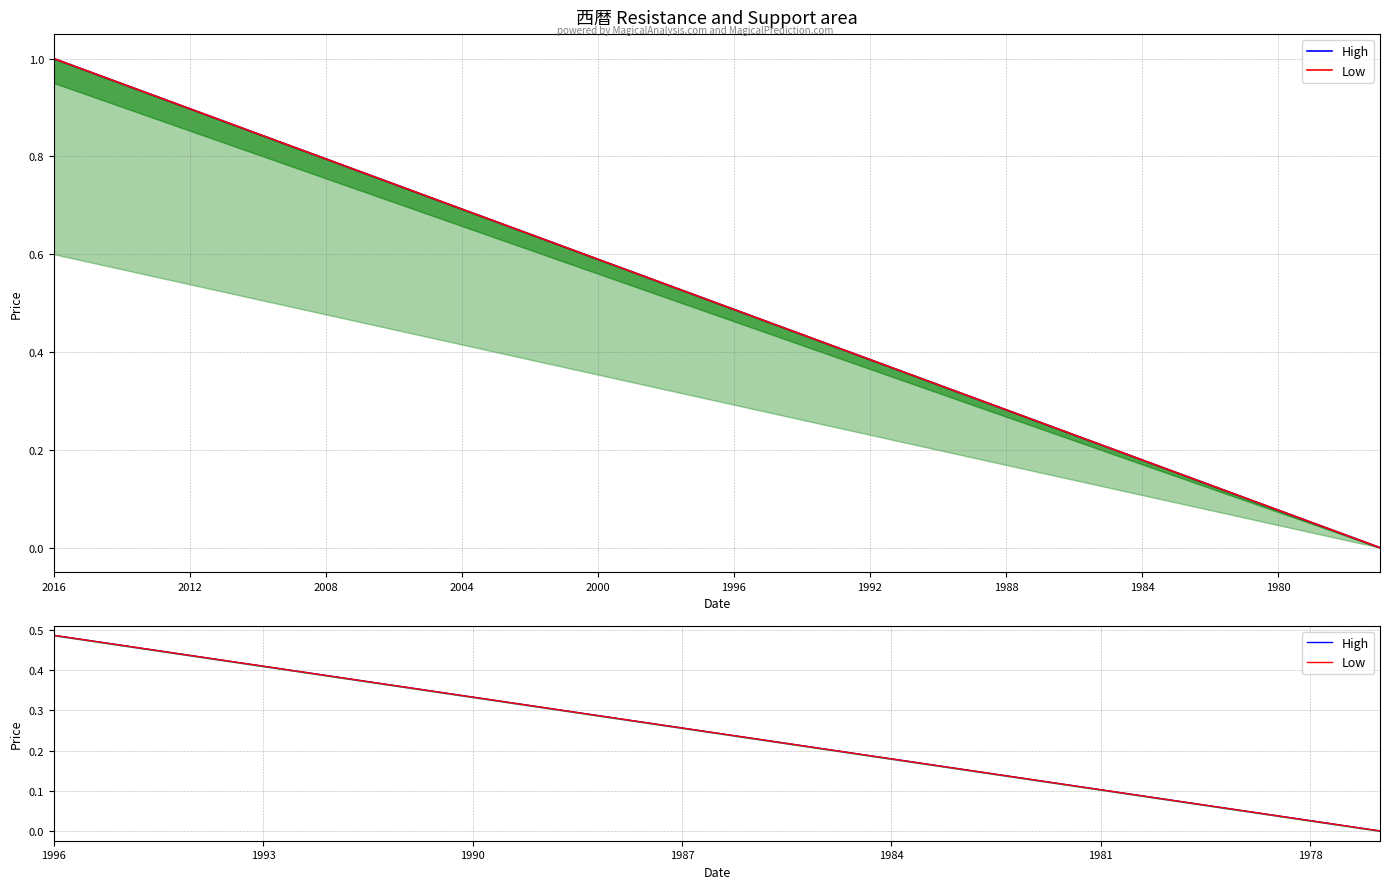

Which category has the highest value in the High series?

1996